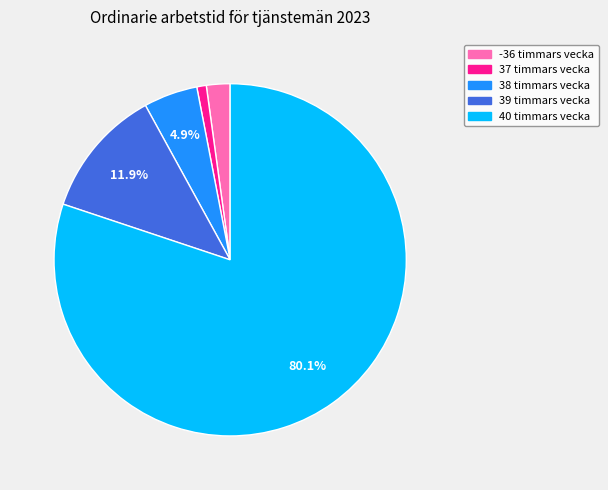

How many segments does this pie chart have?

5